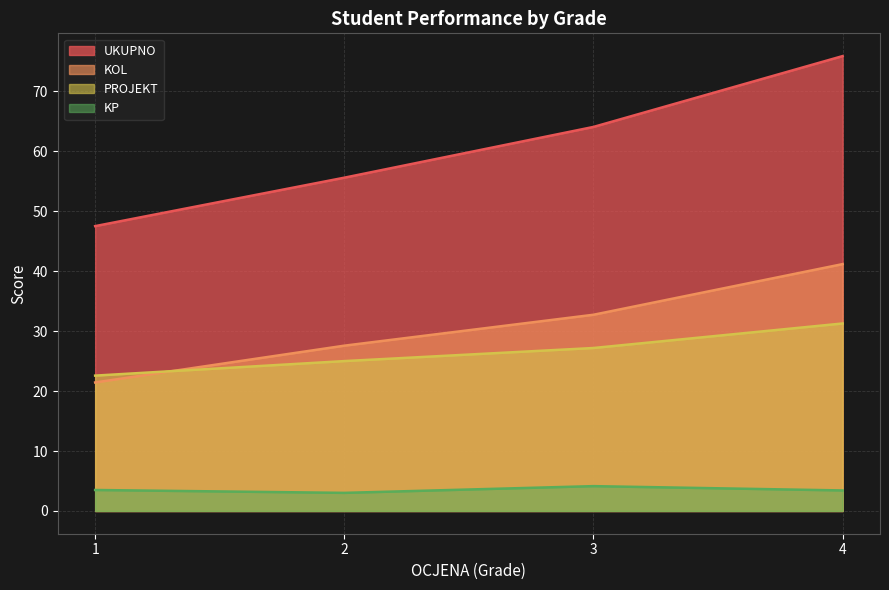

Which series has the widest spread of values?

UKUPNO